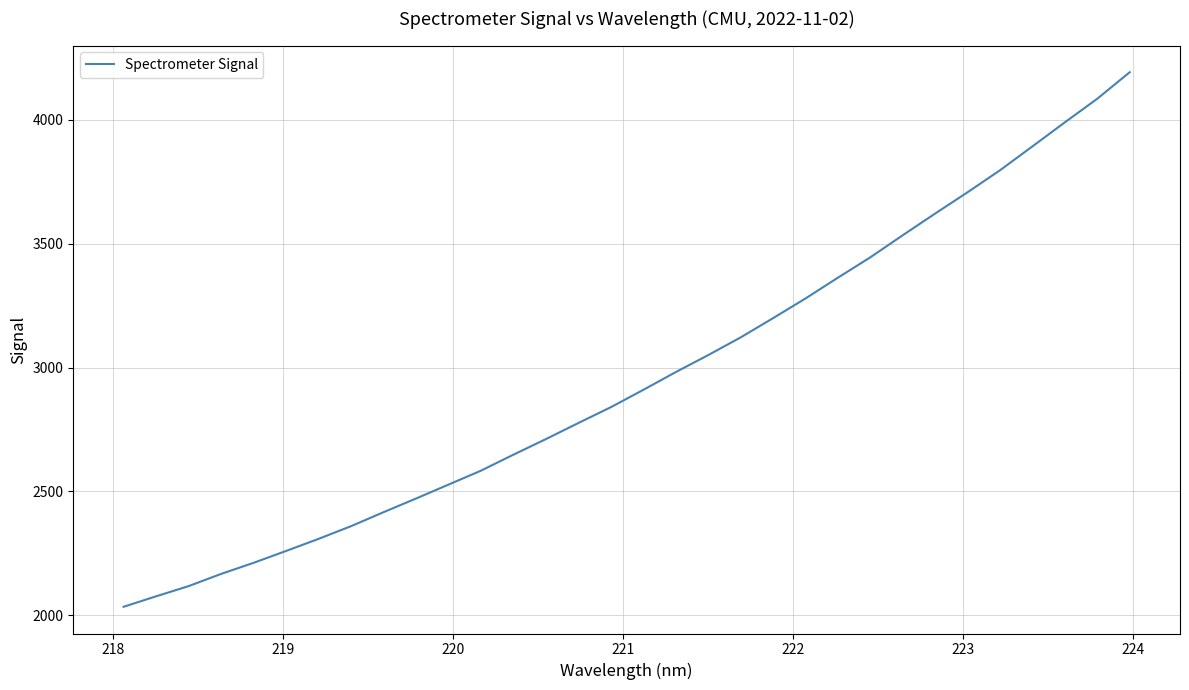

What is the smallest value displayed?

2033.7